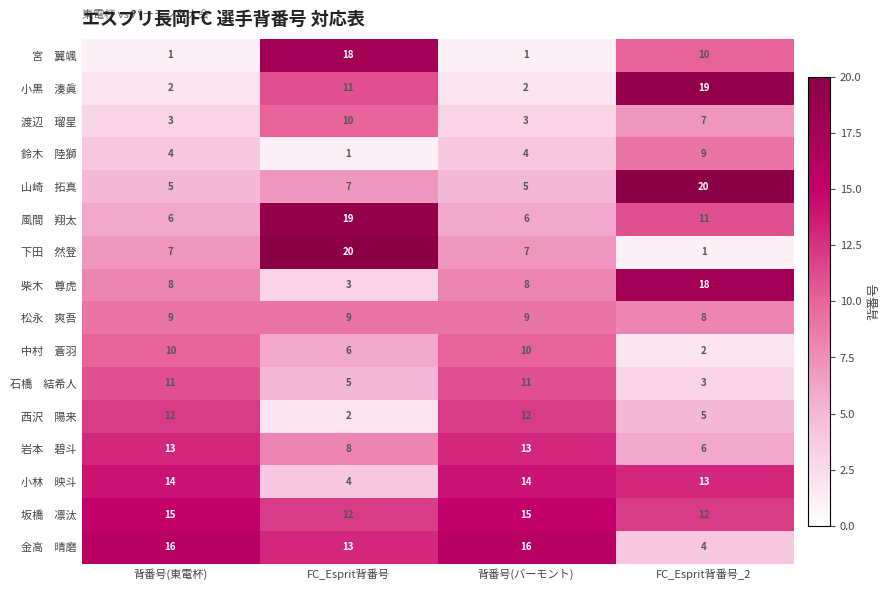

What is the total value across all series at FC_Esprit背番号_2?

148